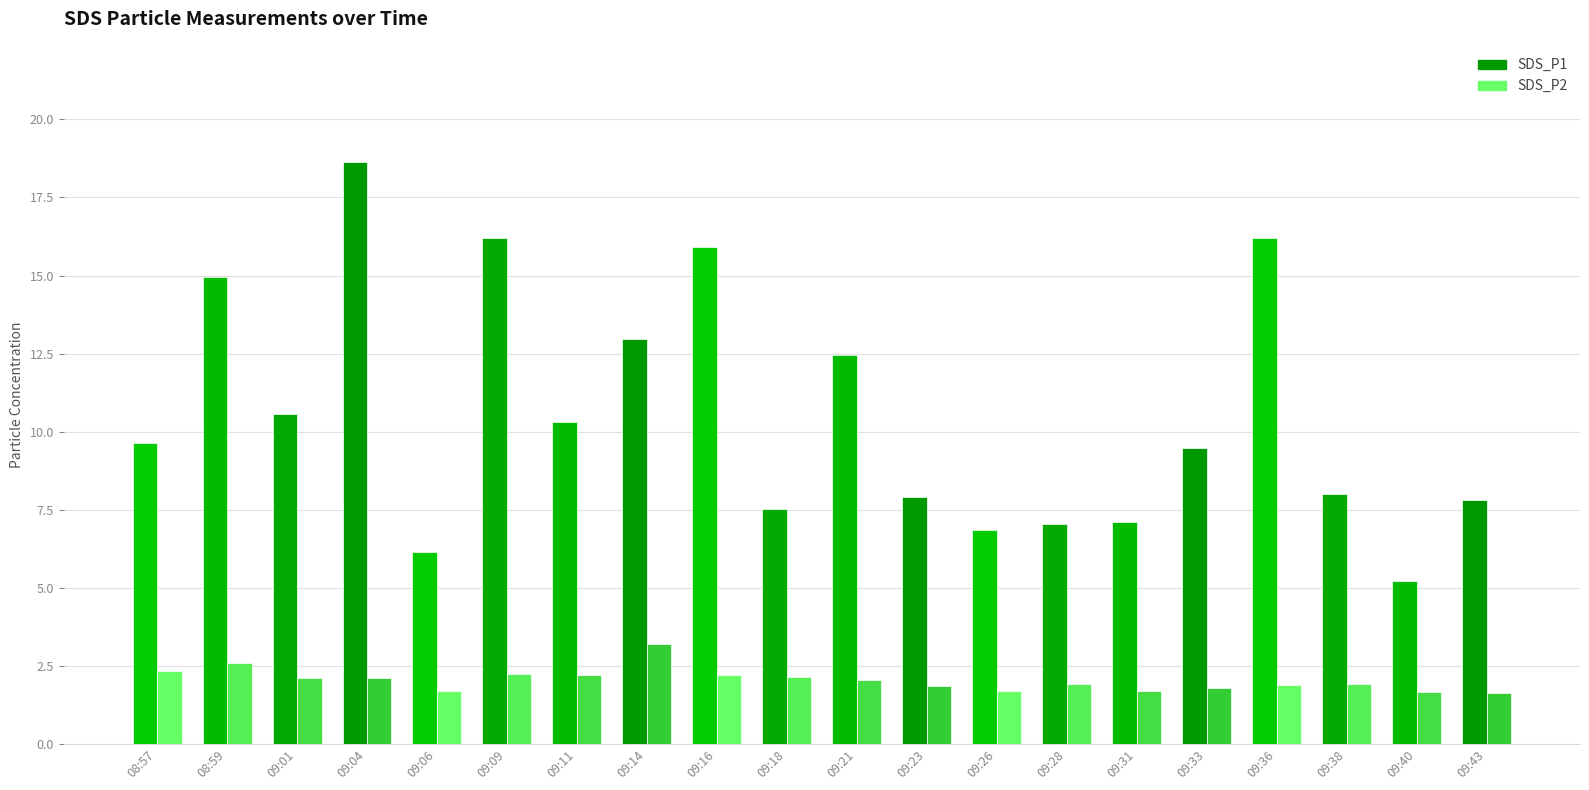

What is the maximum value for SDS_P2?

3.2